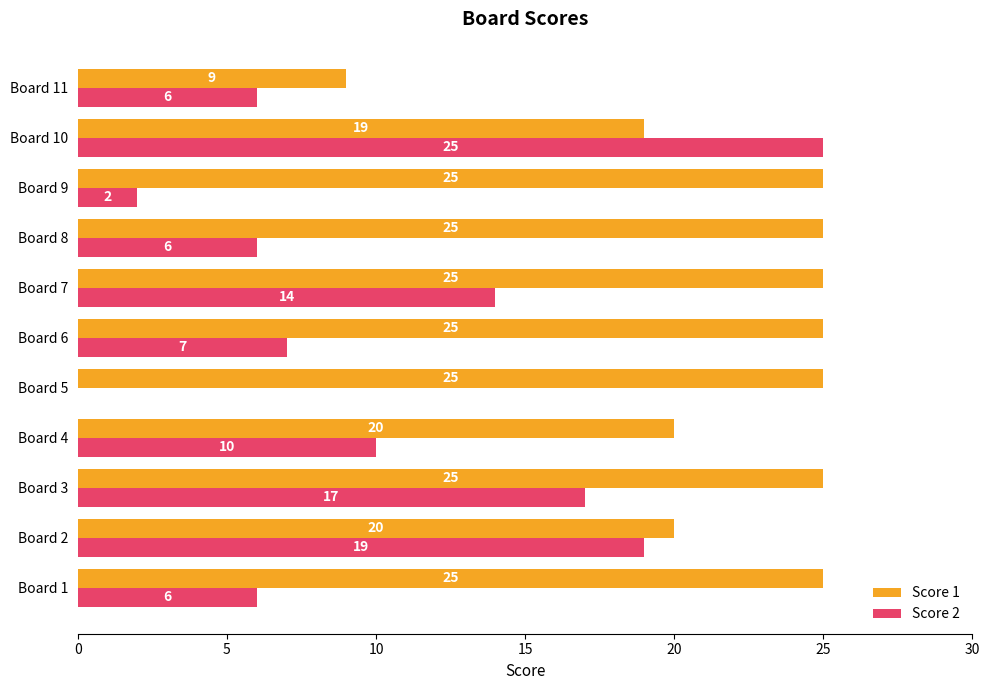

Which series has the largest total across all categories?

Score 1